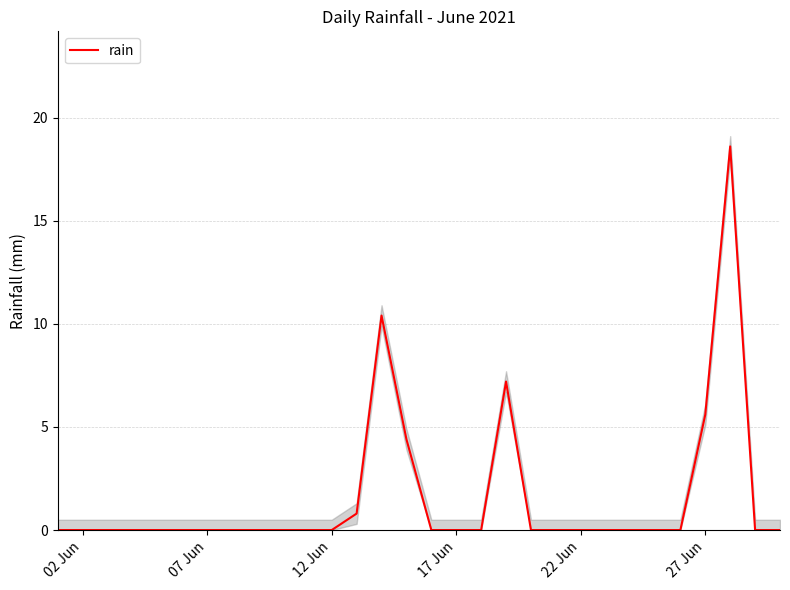

The chart shows a value of -5.8 at 7. True or false?

False